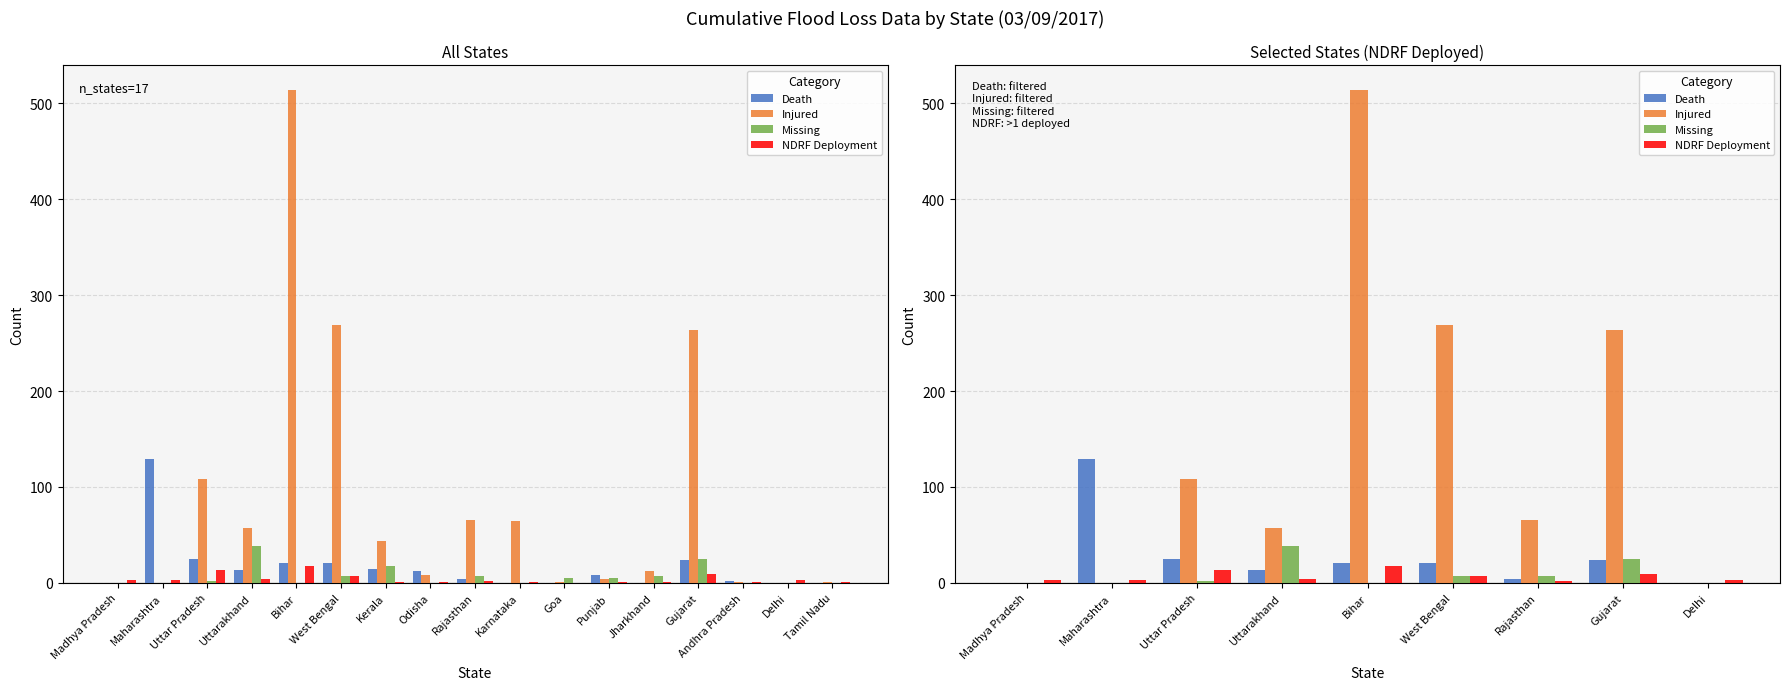

Which series has the largest total across all categories?

Injured